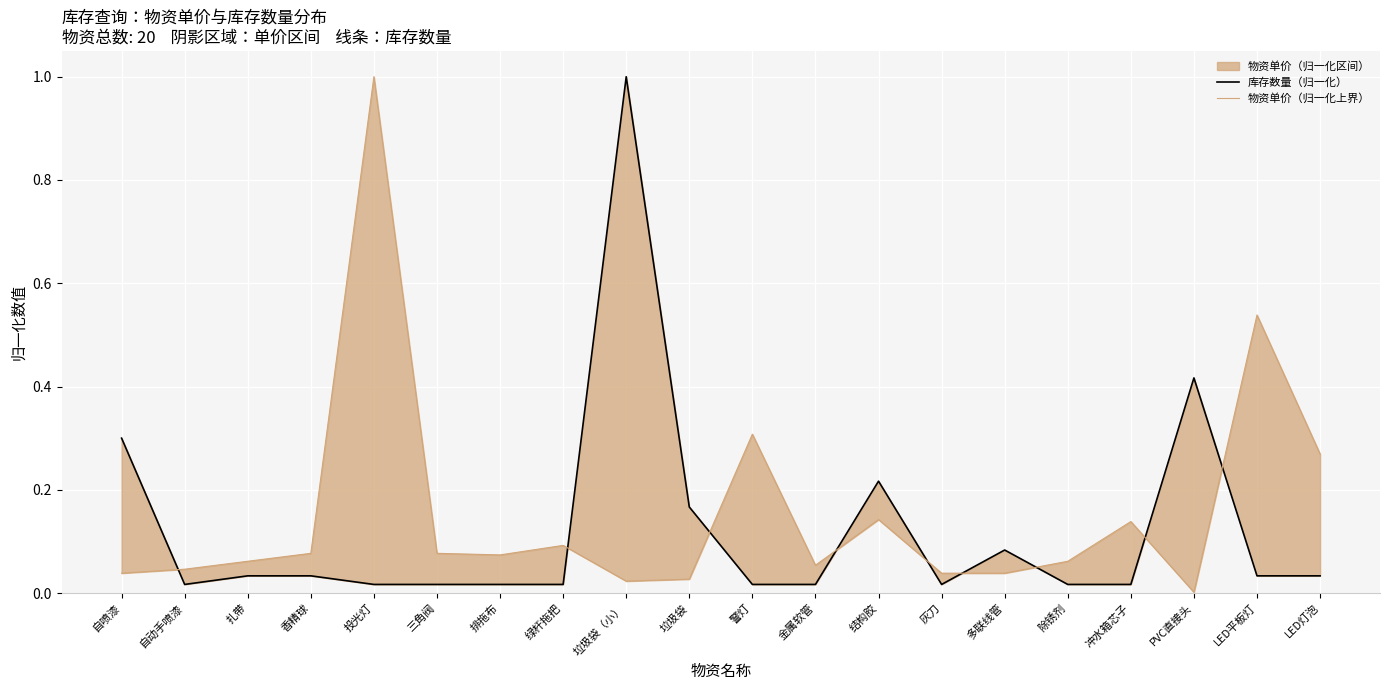

Where is the first local minimum for 物资单价（归一化上界）?

排拖布